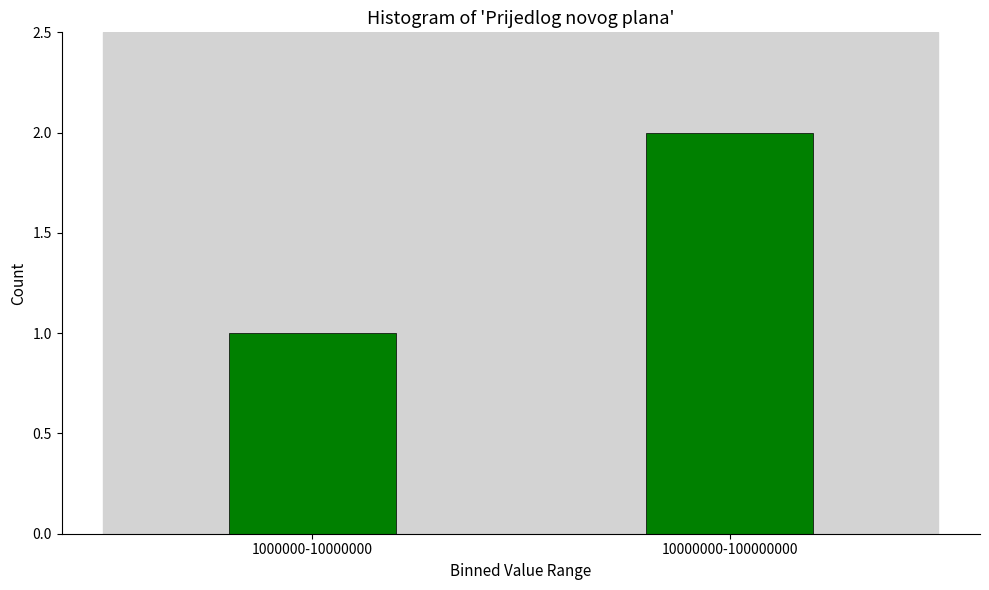

Reading left to right, list all the values displayed in this chart.

1	2